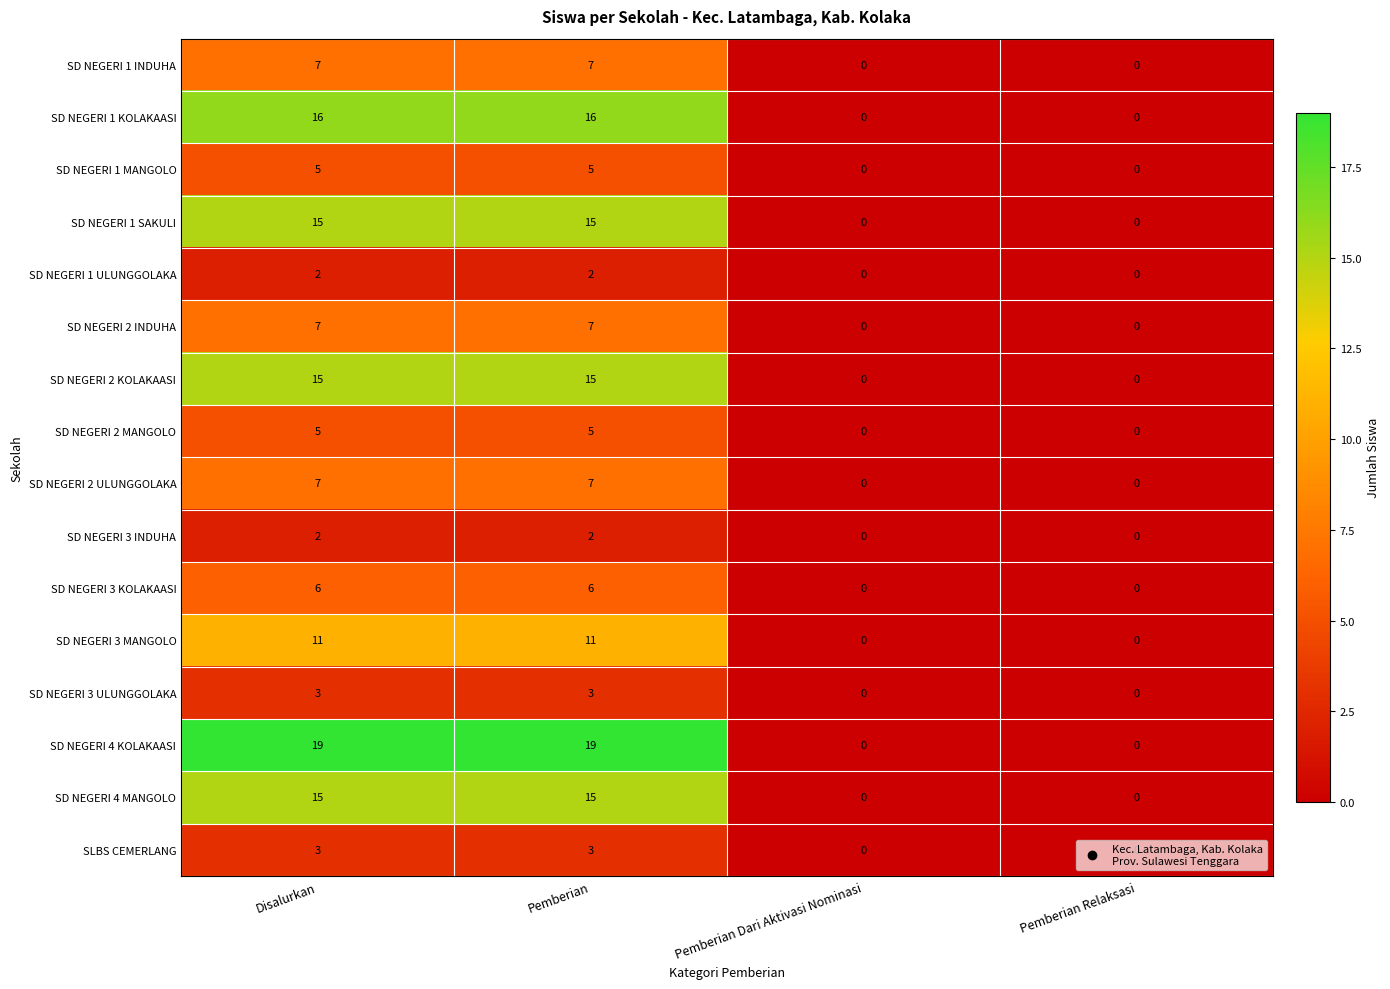

At how many categories does at least one series exceed 16?

2